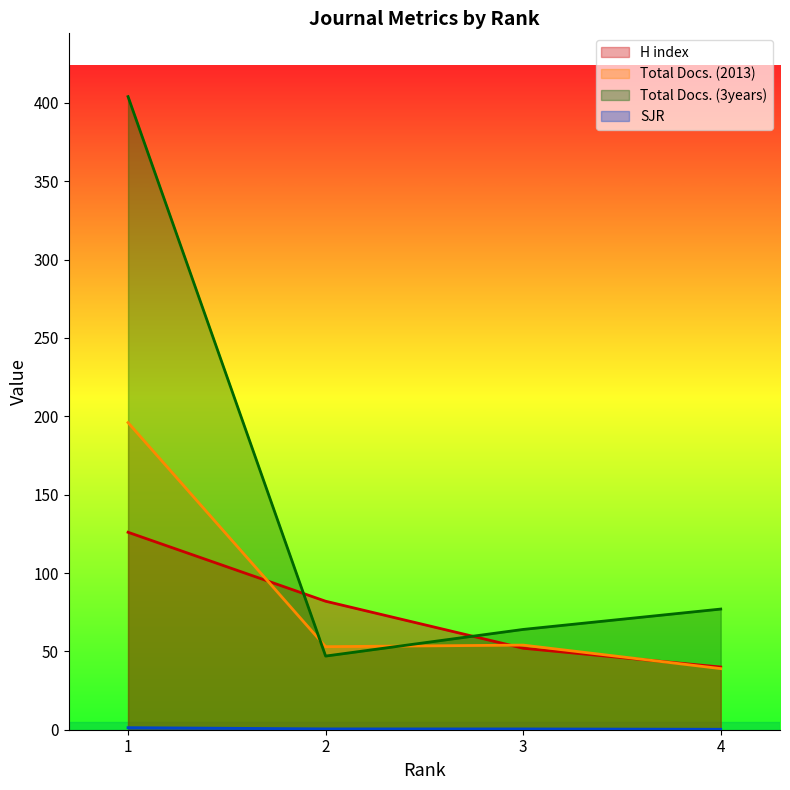

How many lines are shown in the chart?

4